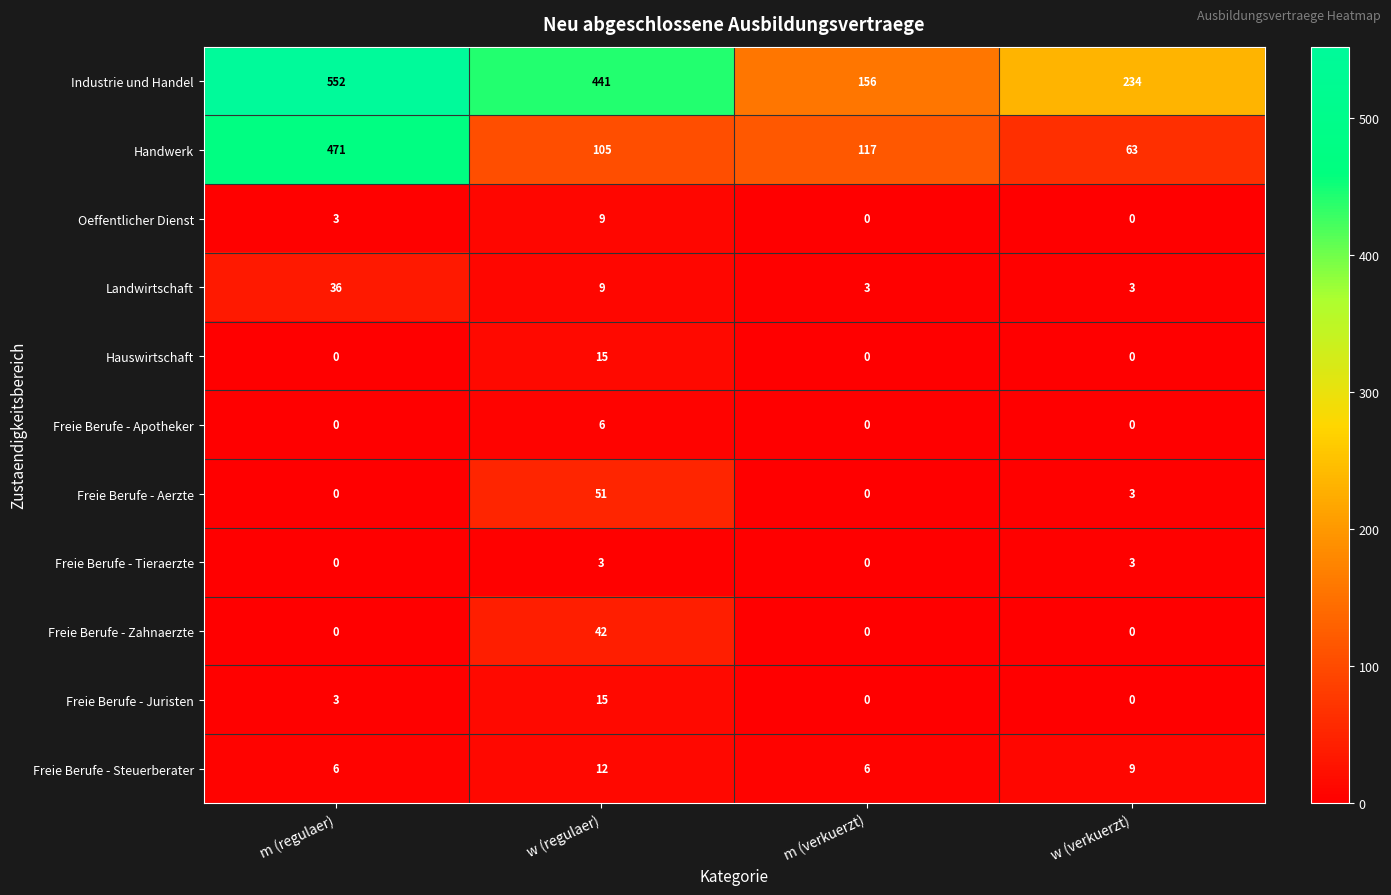

What is the sum of all Oeffentlicher Dienst values?

12